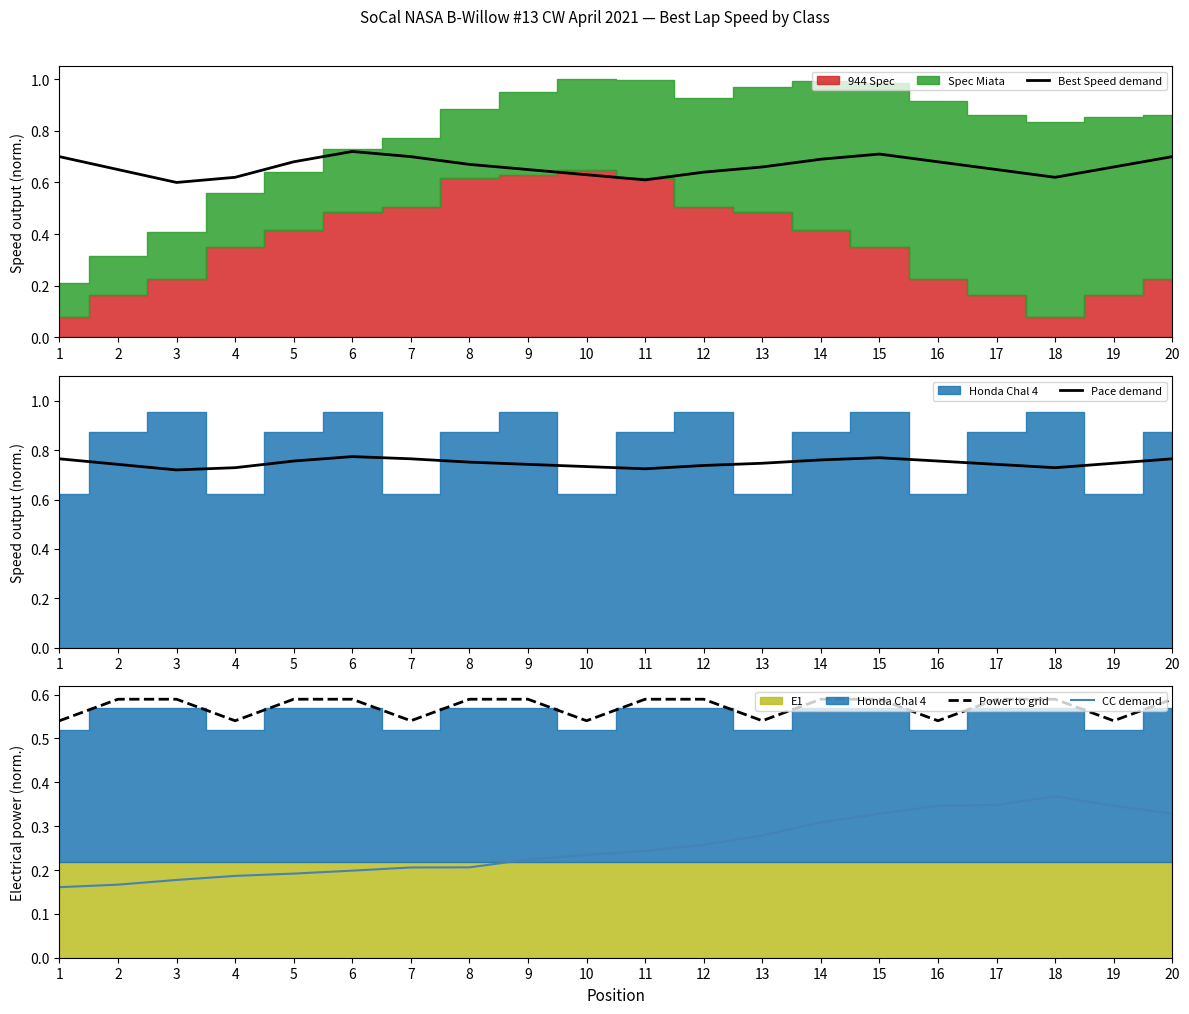

Reading left to right, what are all the values shown in this chart?

Best Speed demand: 0.7	0.7	0.6	0.6	0.7	0.7	0.7	0.7	0.7	0.6	0.6	0.6	0.7	0.7	0.7	0.7	0.7	0.6	0.7	0.7
Pace demand: 0.8	0.7	0.7	0.7	0.8	0.8	0.8	0.8	0.7	0.7	0.7	0.7	0.7	0.8	0.8	0.8	0.7	0.7	0.7	0.8
Power to grid: 0.5	0.6	0.6	0.5	0.6	0.6	0.5	0.6	0.6	0.5	0.6	0.6	0.5	0.6	0.6	0.5	0.6	0.6	0.5	0.6
CC demand: 0.2	0.2	0.2	0.2	0.2	0.2	0.2	0.2	0.2	0.2	0.2	0.3	0.3	0.3	0.3	0.3	0.3	0.4	0.3	0.3